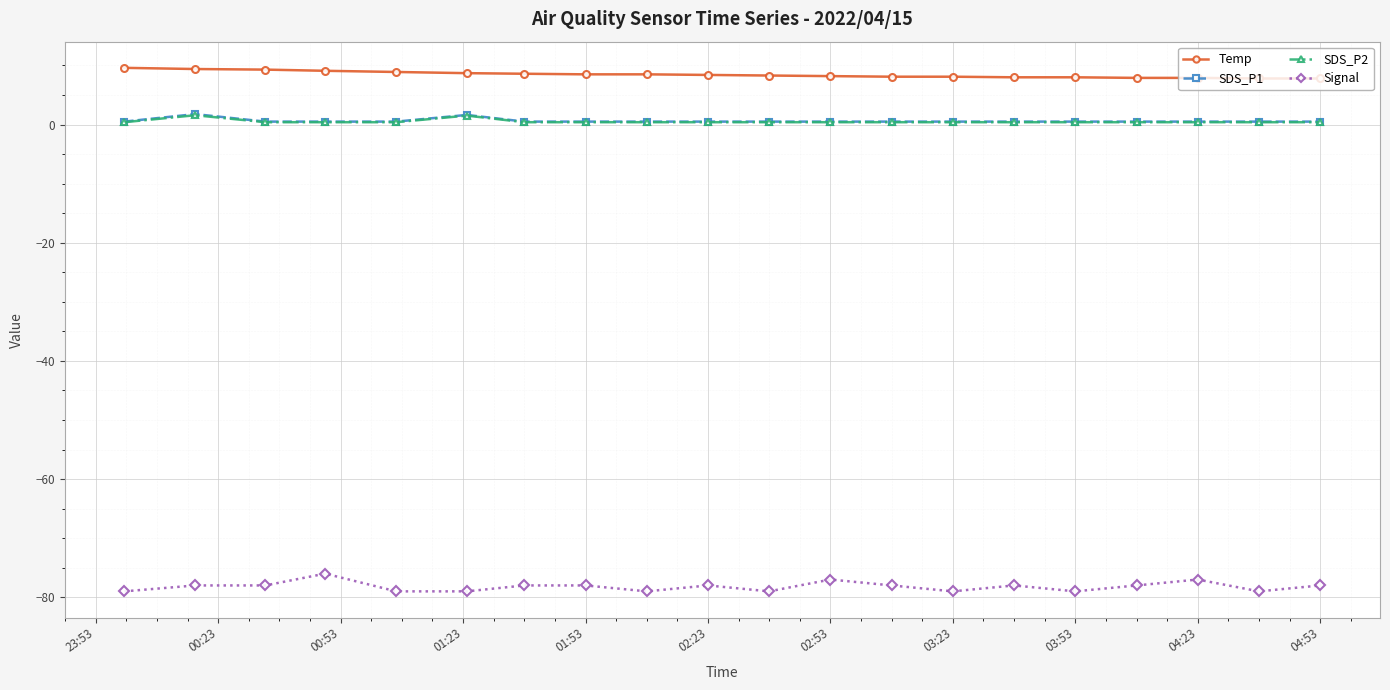

What is the highest value of the Temp series?

9.6